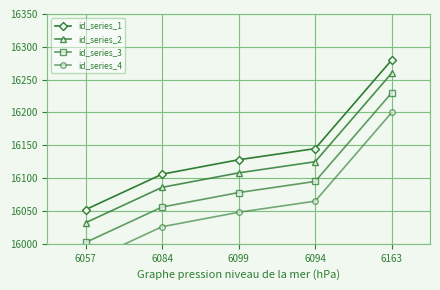

List the series in order of their peak value, lowest first.

id_series_4, id_series_3, id_series_2, id_series_1